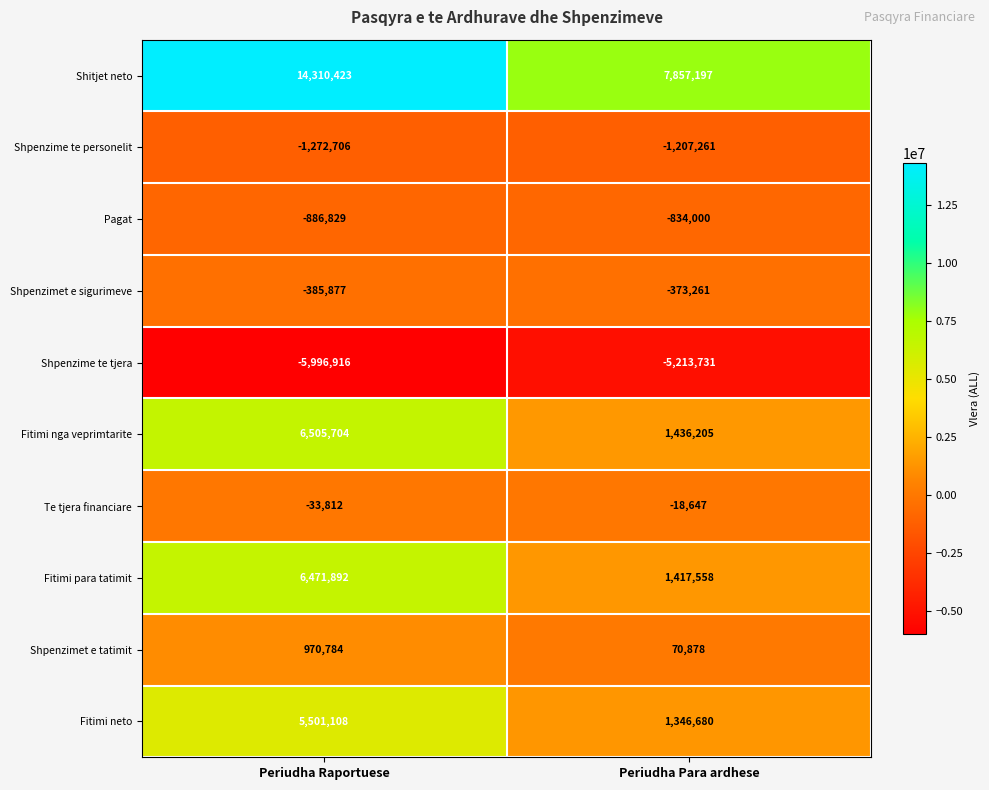

What is the minimum value for Fitimi para tatimit?

1417558